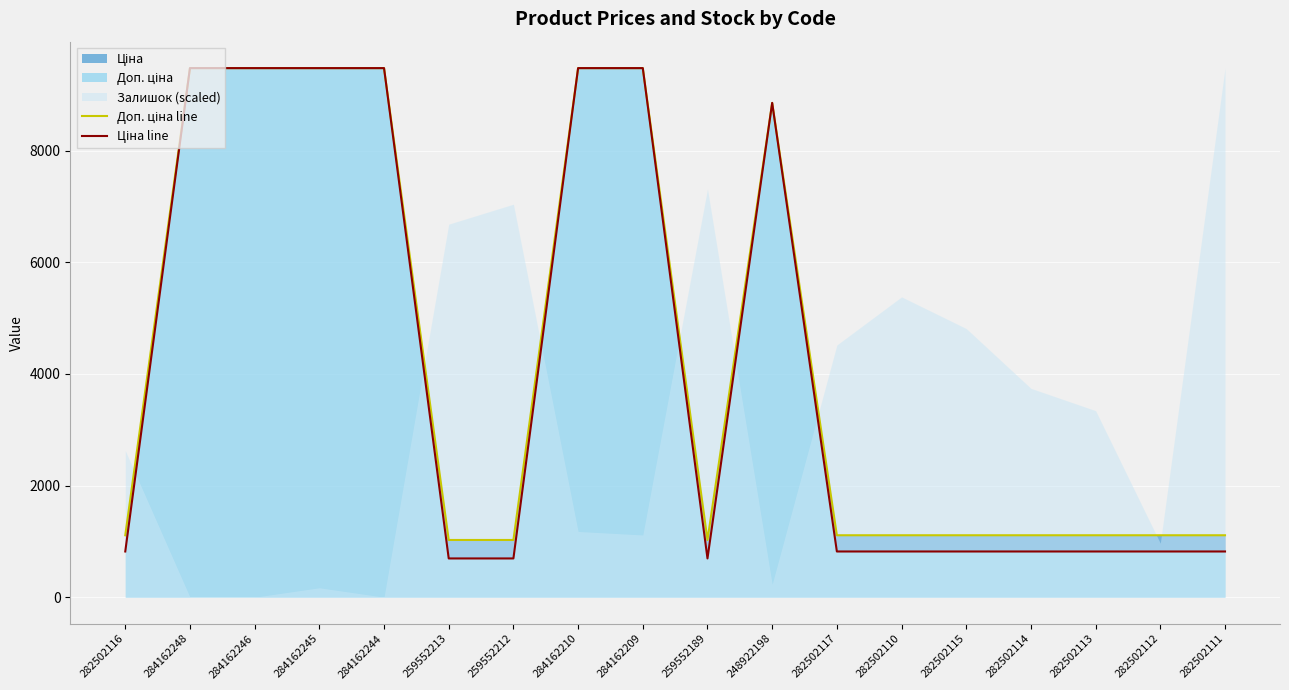

The value of Доп. ціна line at 284162209 is 9480.1. True or false?

True